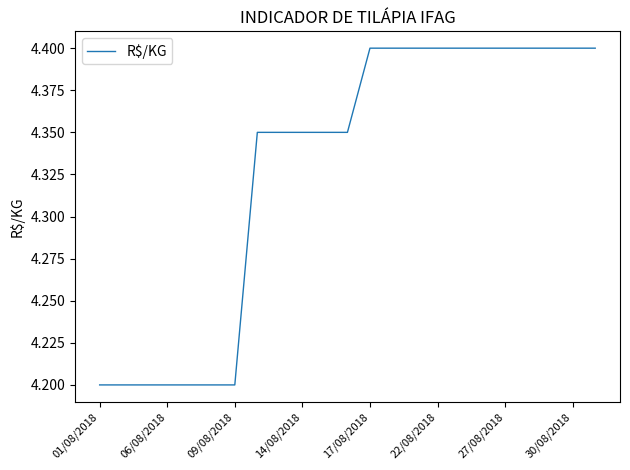

What is the greatest value displayed?

4.4